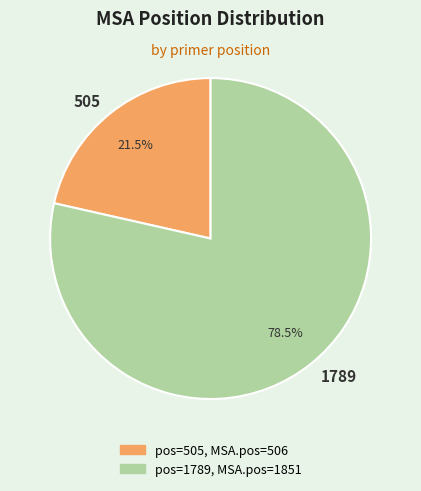

Rank the categories by value from highest to lowest.

1789, 505